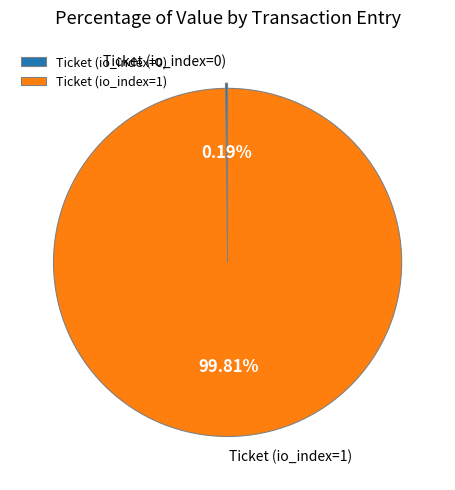

Which category accounts for the majority?

Ticket (io_index=1)